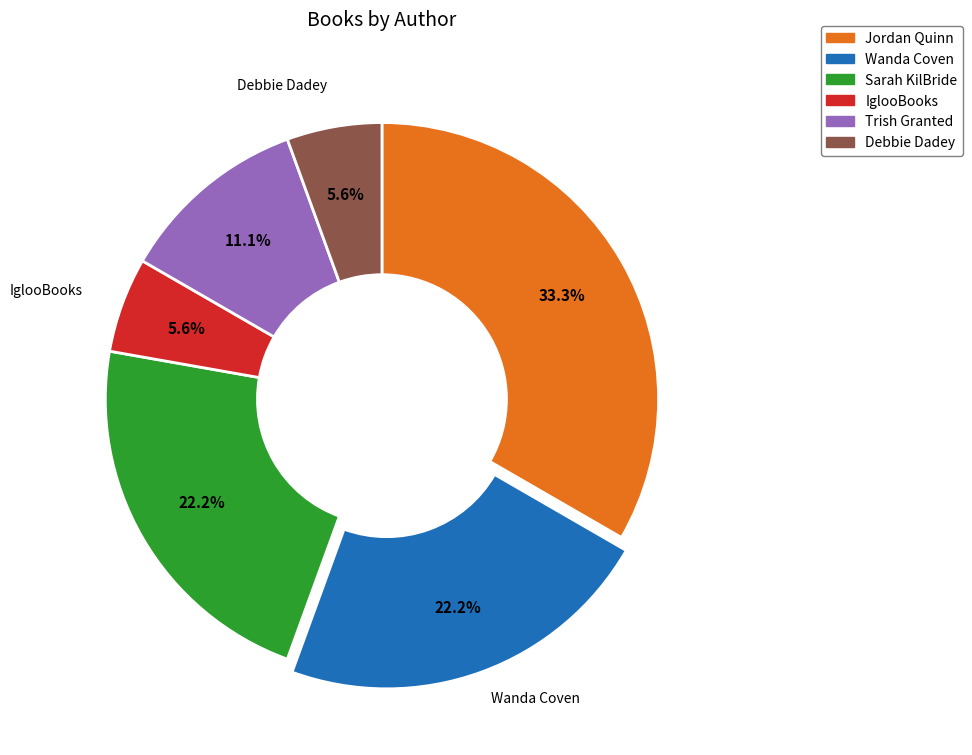

Is there a majority slice in this chart?

No